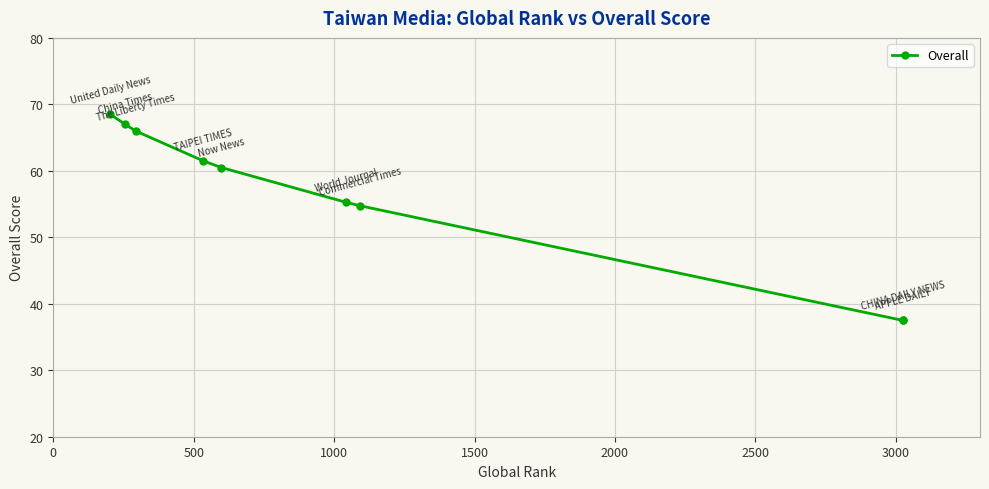

What is the value of the 9th point from the left?

37.5